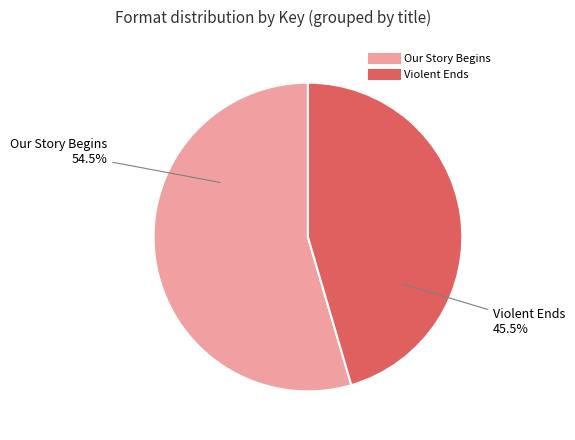

Is there any slice that represents more than half of the pie?

Yes